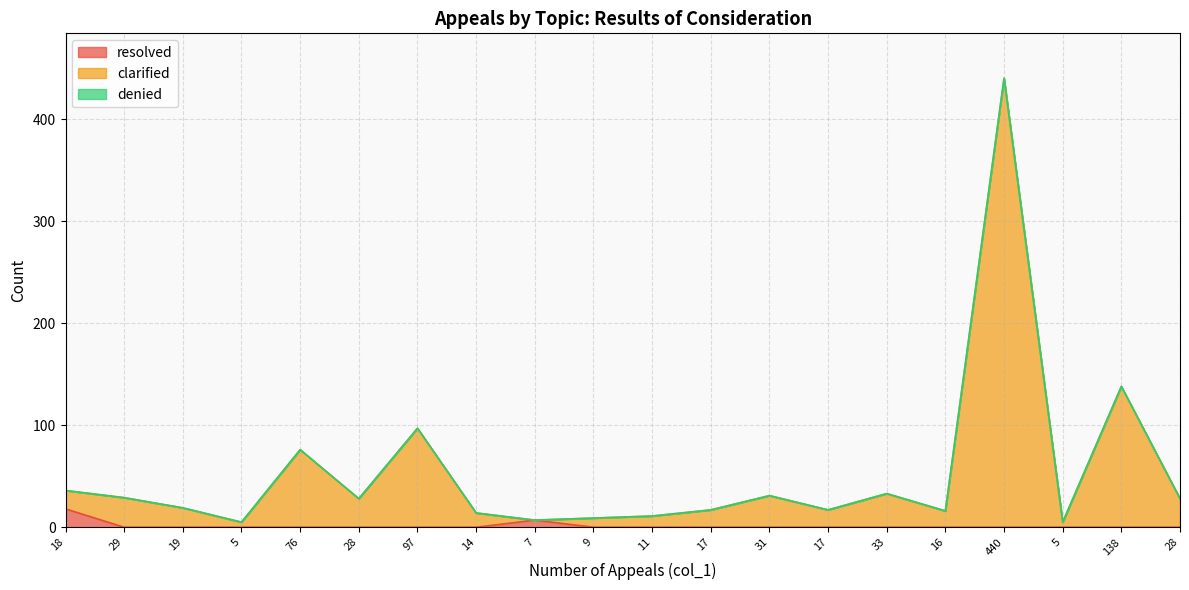

What is the sum of the clarified values at 19 and 33?

52